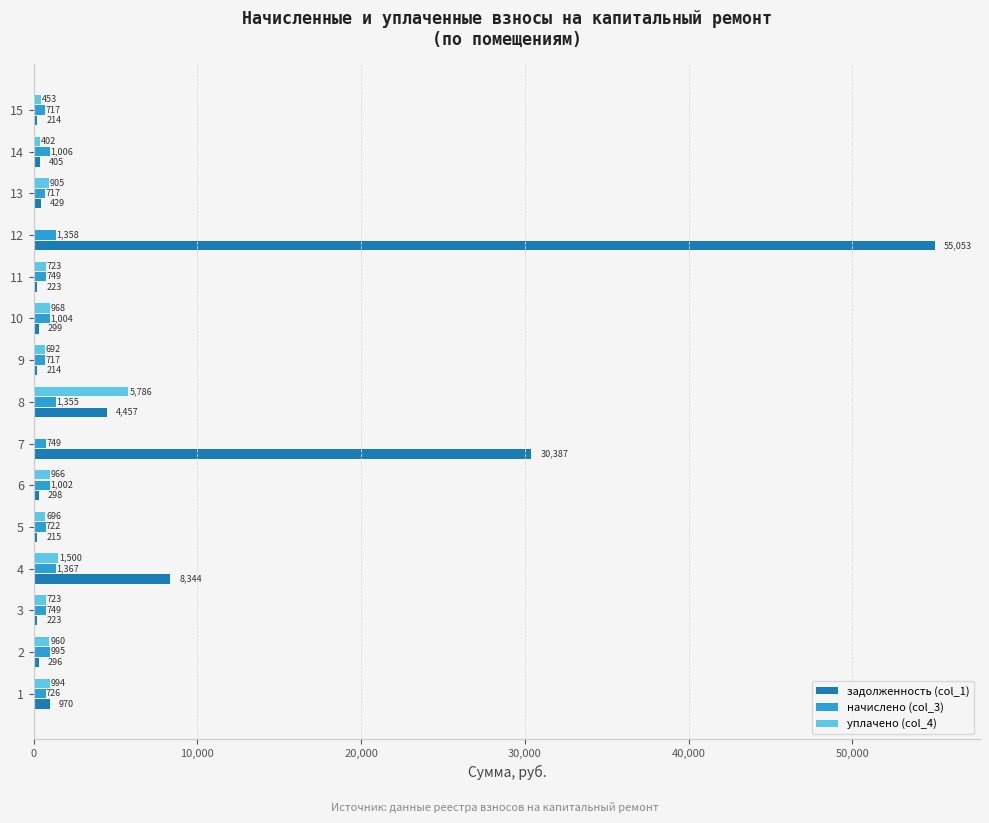

Is it true that уплачено (col_4) equals 0.0 at 7?

True